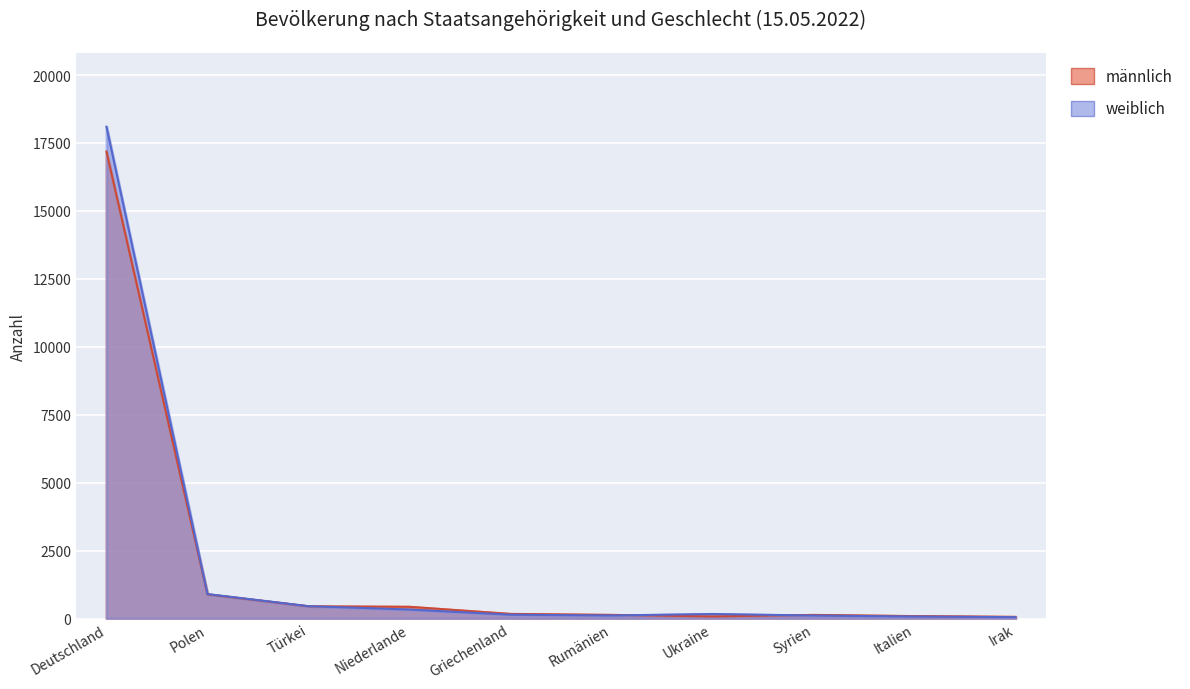

What is the sum of all männlich values?

19614